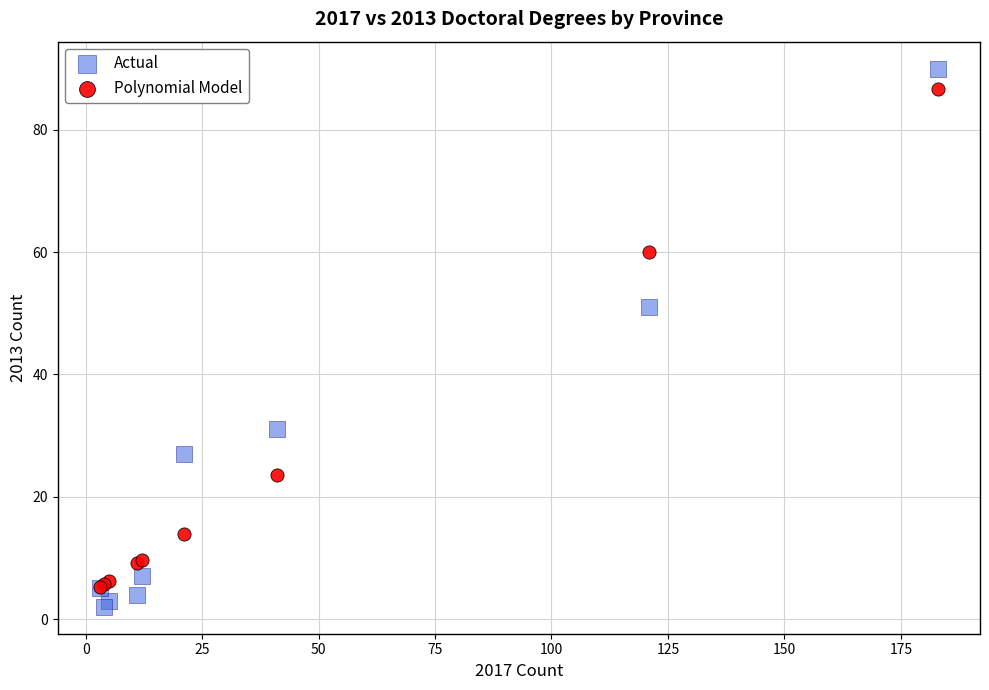

In the Actual series, what Y value is closest to 46?

51.0